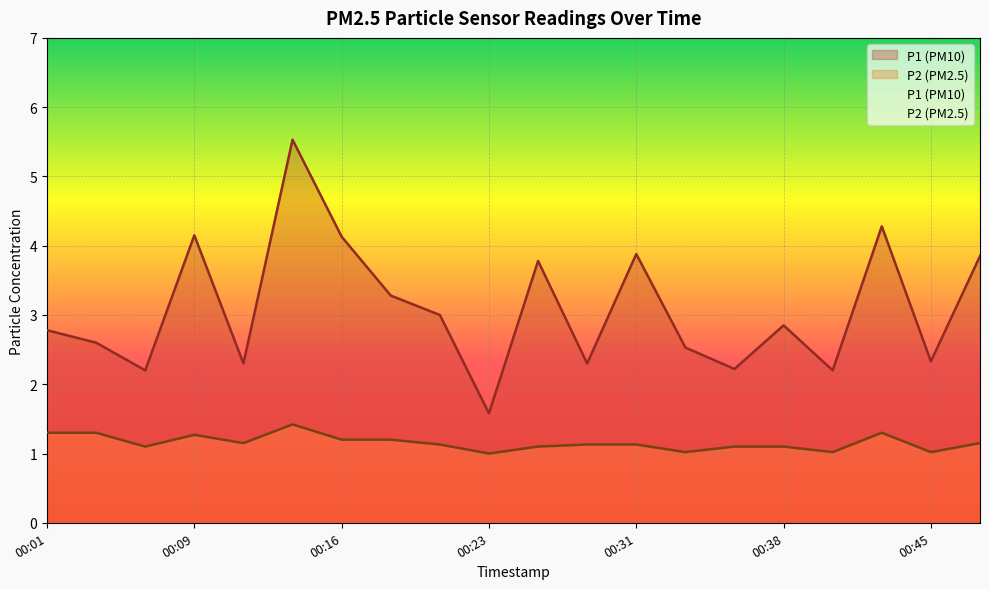

Rank the categories by P2 value from highest to lowest.

00:14, 00:01, 00:04, 00:43, 00:09, 00:16, 00:18, 00:11, 00:48, 00:21, 00:28, 00:31, 00:06, 00:26, 00:35, 00:38, 00:33, 00:40, 00:45, 00:23